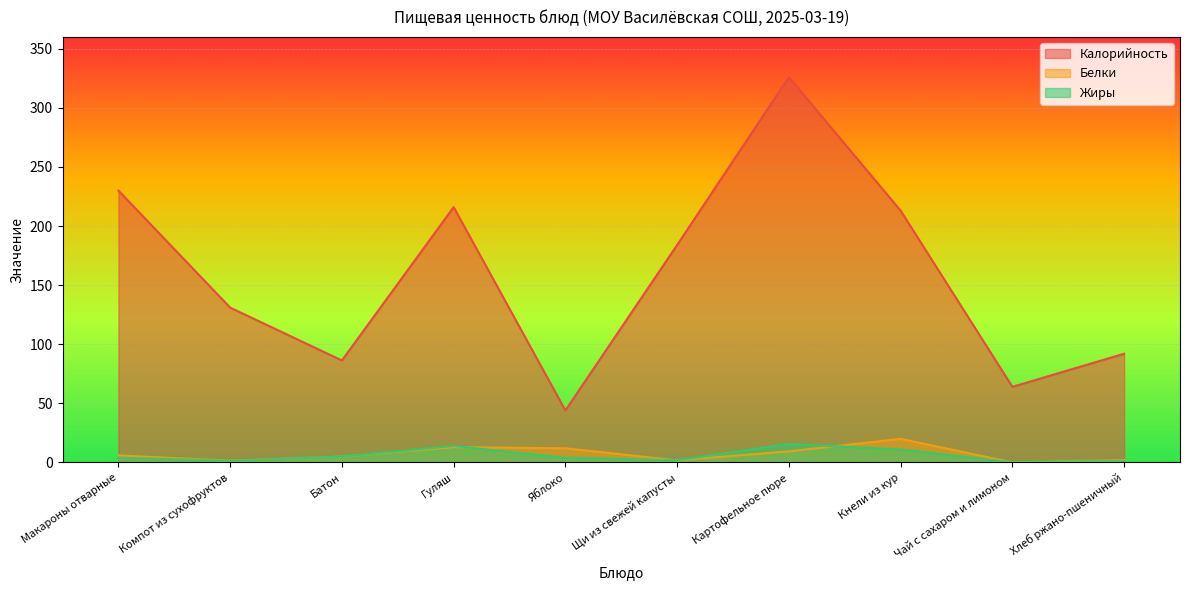

Reading left to right, extract all data points from this chart.

Калорийность: Макароны отварные=230.0	Компот из сухофруктов=131.0	Батон=86.3	Гуляш=216.0	Яблоко=44.0	Щи из свежей капусты=184.0	Картофельное пюре=326.0	Кнели из кур=213.0	Чай с сахаром и лимоном=64.0	Хлеб ржано-пшеничный=92.0
Белки: Макароны отварные=6.0	Компот из сухофруктов=1.5	Батон=5.0	Гуляш=13.0	Яблоко=12.0	Щи из свежей капусты=1.8	Картофельное пюре=9.4	Кнели из кур=20.0	Чай с сахаром и лимоном=0.1	Хлеб ржано-пшеничный=2.0
Жиры: Макароны отварные=4.0	Компот из сухофруктов=1.3	Батон=5.0	Гуляш=14.0	Яблоко=4.0	Щи из свежей капусты=1.9	Картофельное пюре=15.6	Кнели из кур=11.0	Чай с сахаром и лимоном=0.1	Хлеб ржано-пшеничный=1.2